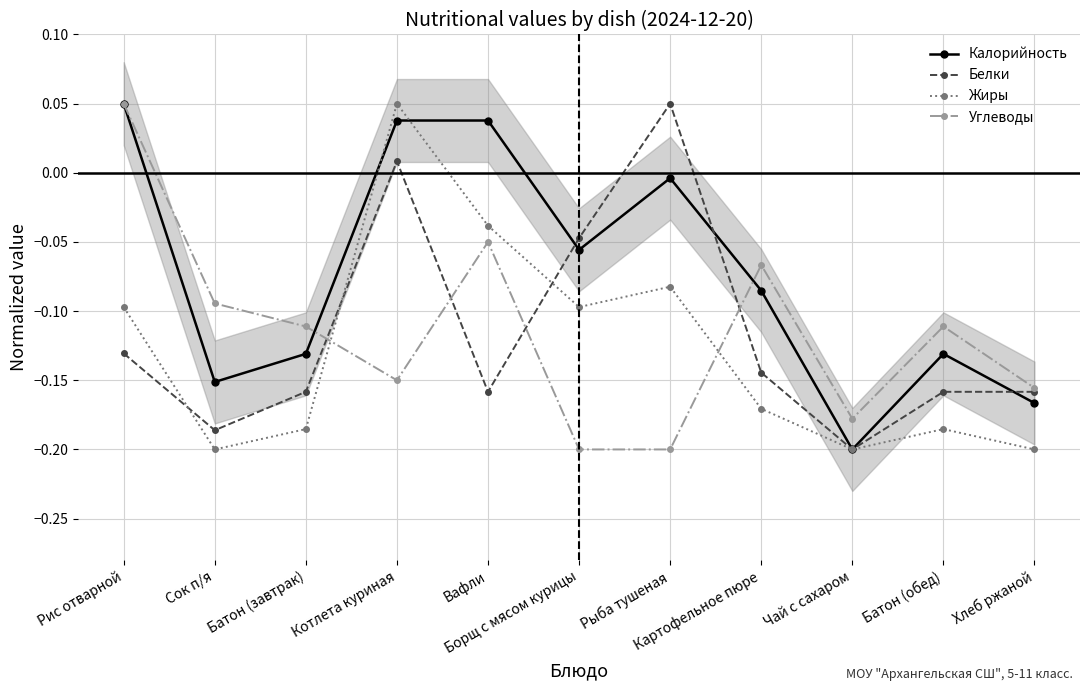

What position from the right is Картофельное пюре?

4